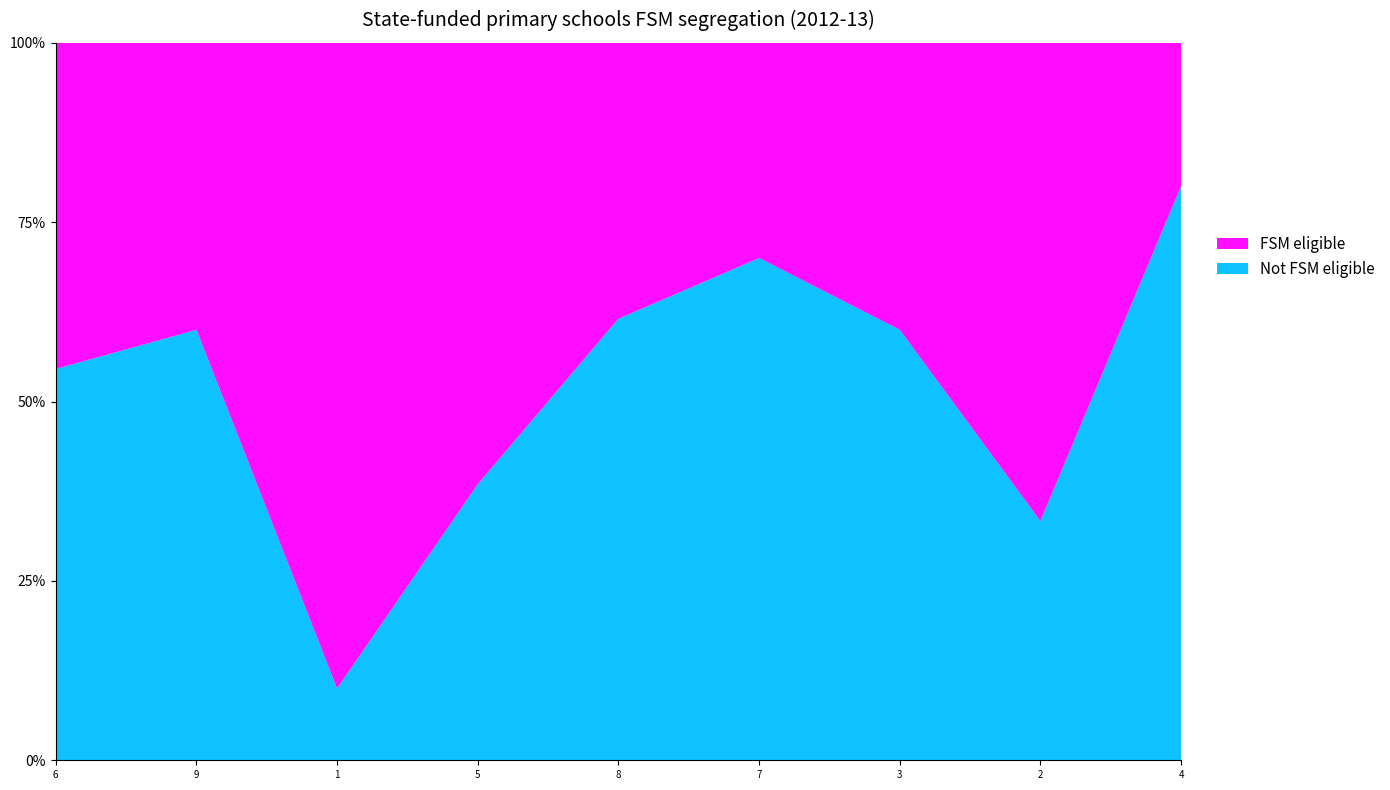

What is the total value across all series at 8?

100.0